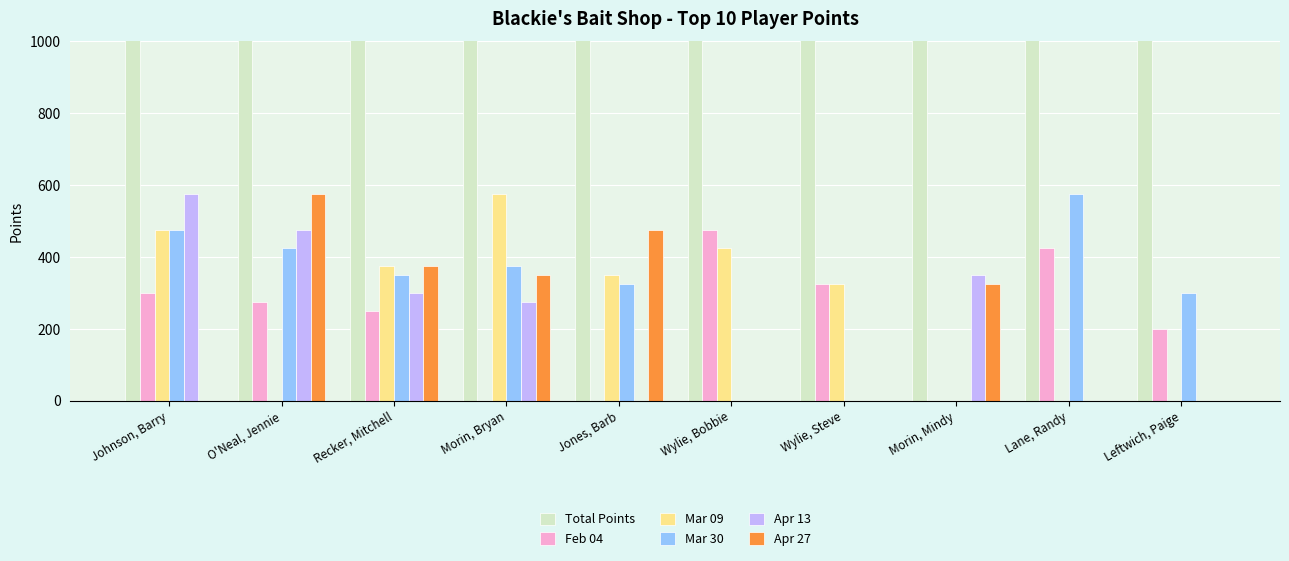

The Total Points series shows 1425 at Leftwich, Paige. True or false?

True